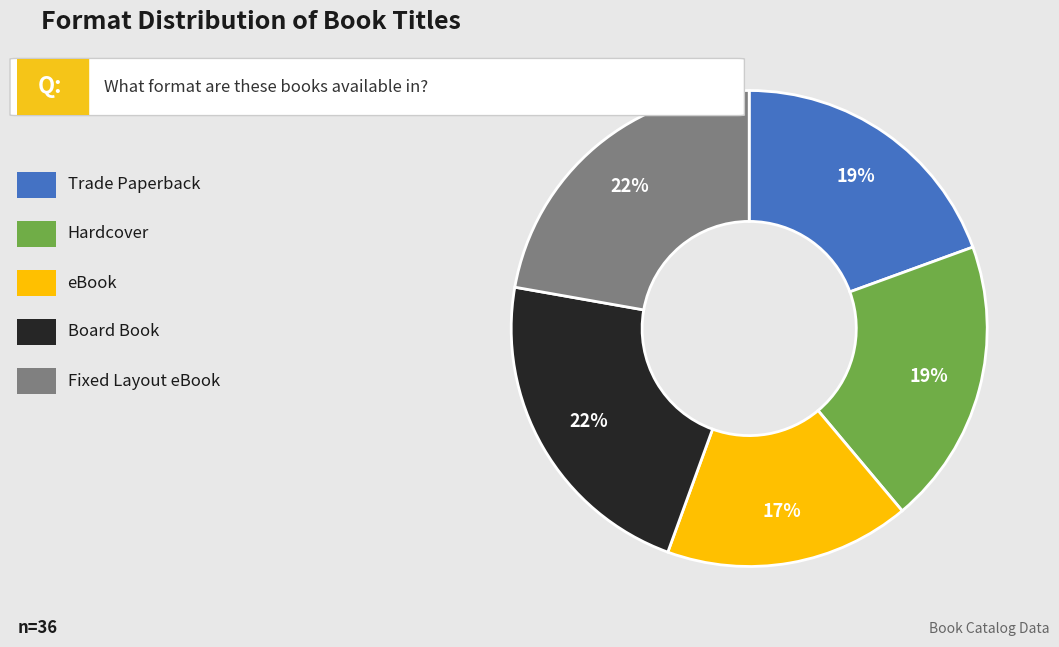

Is there a majority slice in this chart?

No